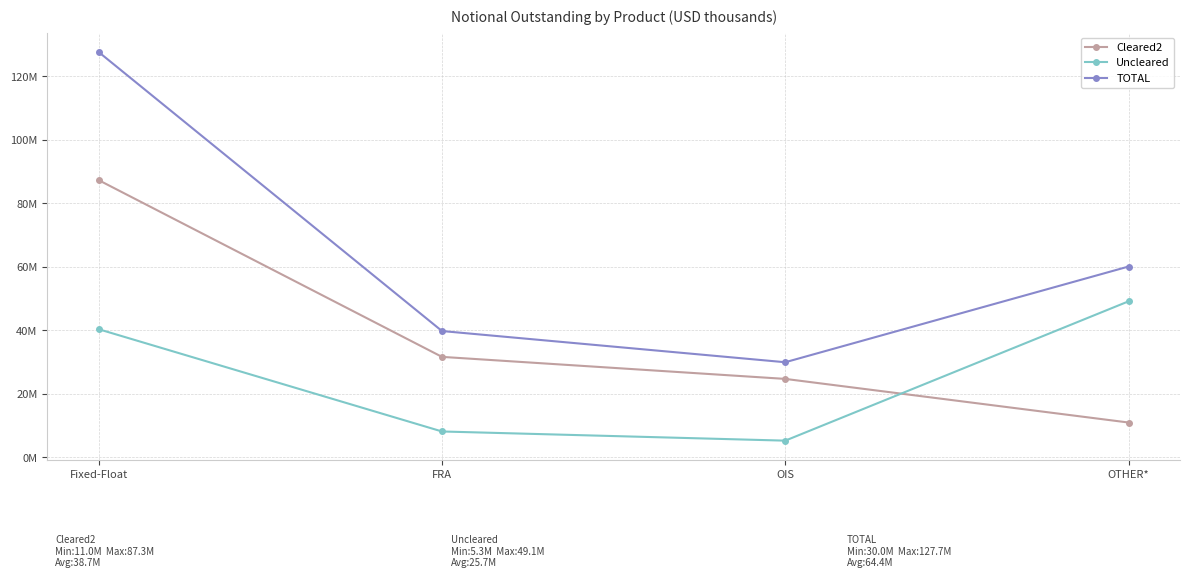

What is the highest value of the Cleared2 series?

87327740